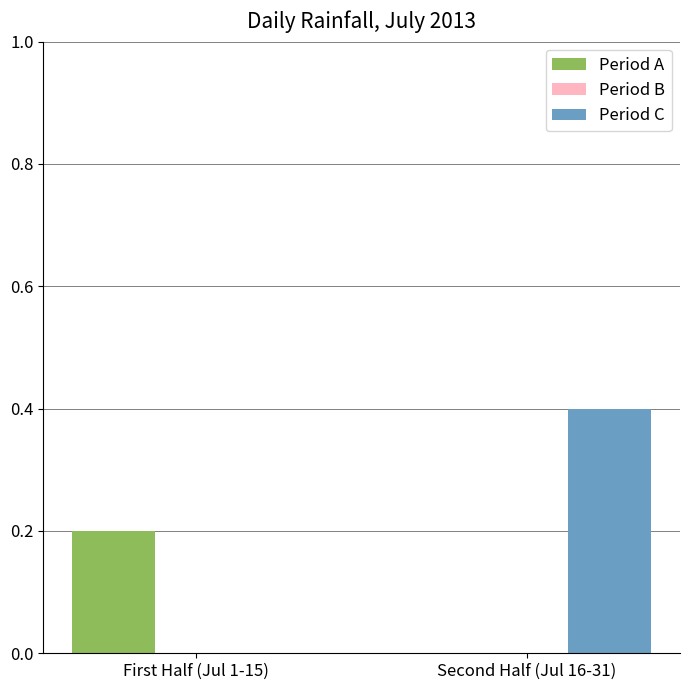

Between First Half (Jul 1-15) and Second Half (Jul 16-31), which series saw the biggest shift?

Period C